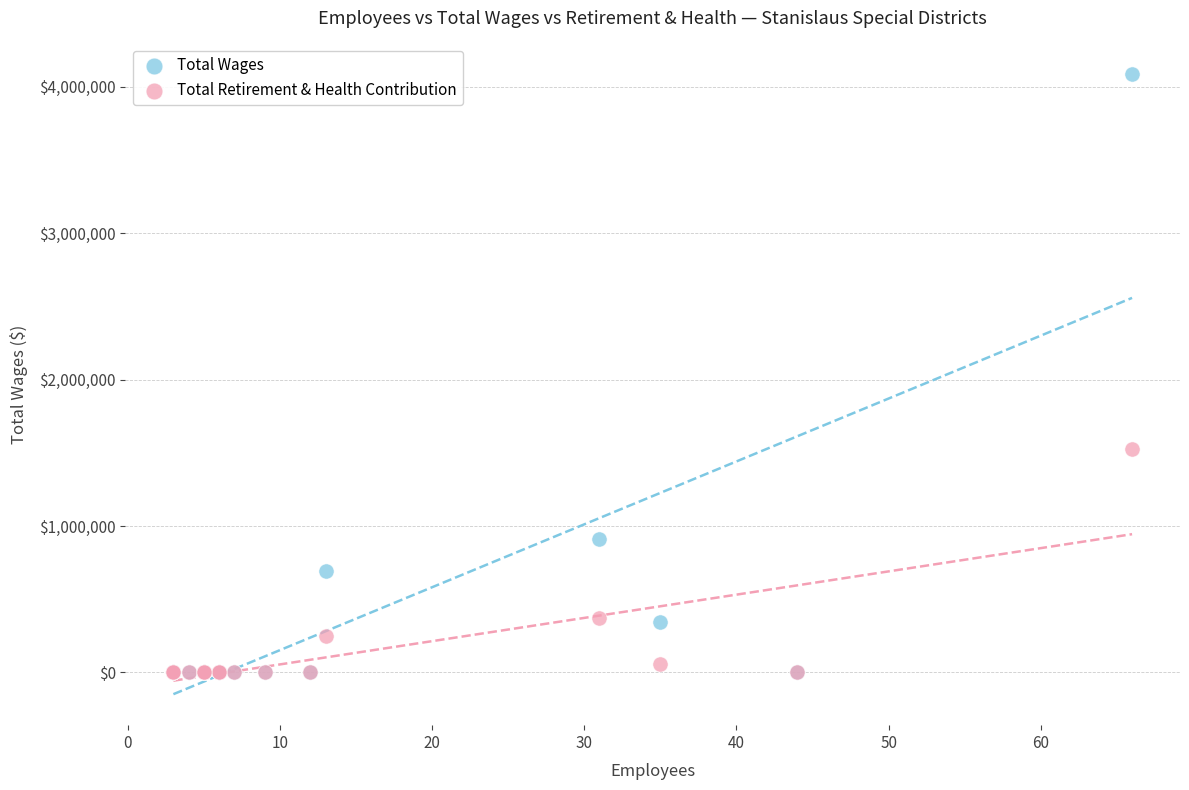

Which series contains the highest Y value?

Total Wages